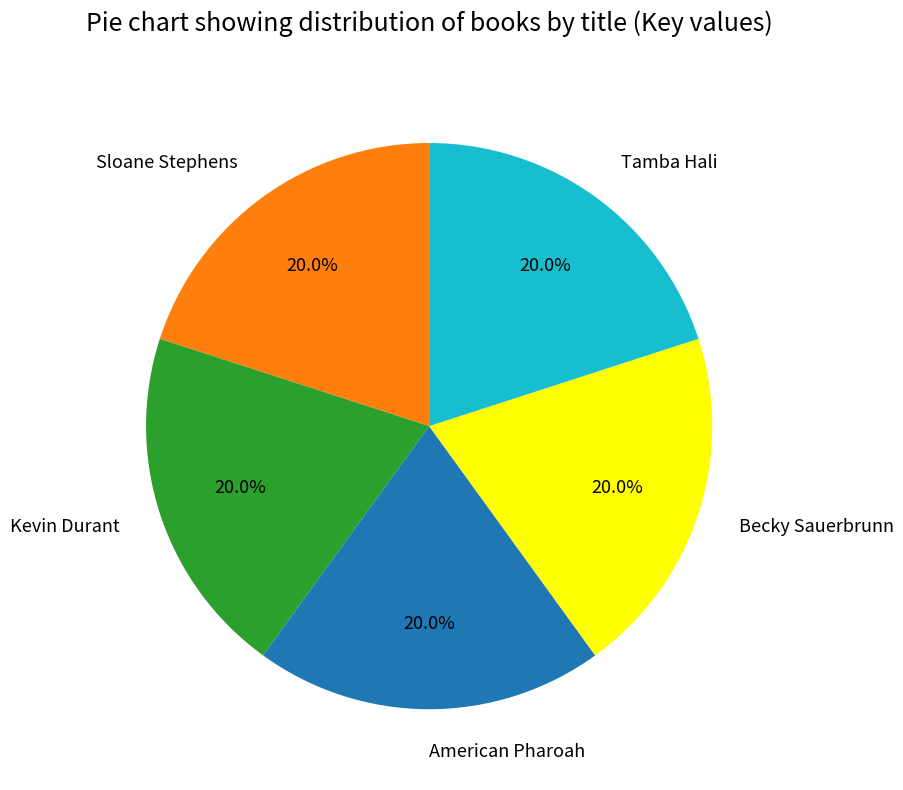

Is there any slice that represents more than half of the pie?

No